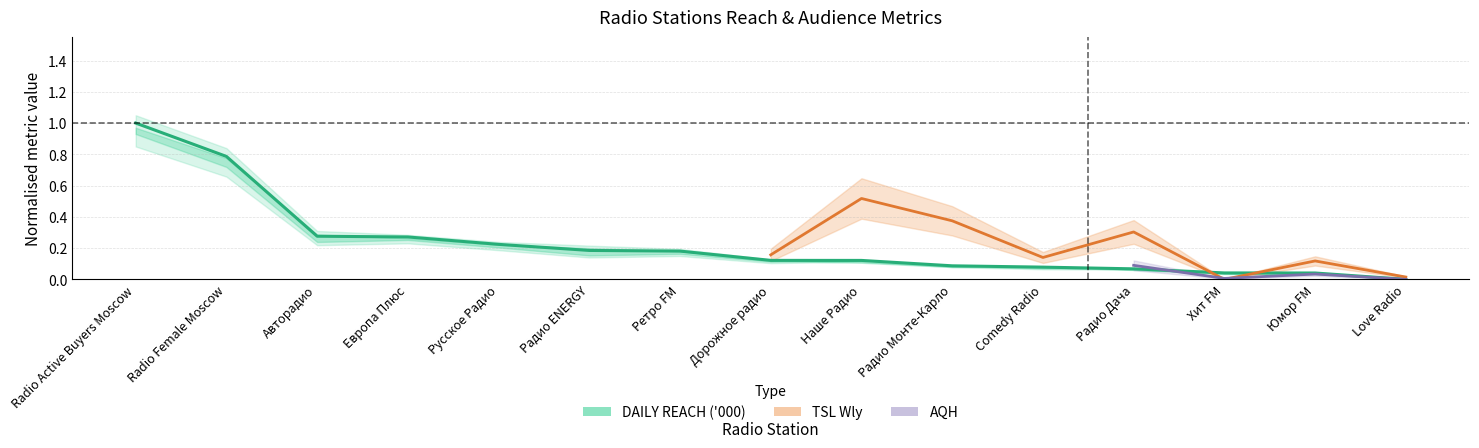

Rank the categories by value from lowest to highest.

Love Radio, Юмор FM, Хит FM, Радио Дача, Comedy Radio, Радио Монте-Карло, Наше Радио, Дорожное радио, Ретро FM, Радио ENERGY, Русское Радио, Европа Плюс, Авторадио, Radio Female Moscow, Radio Active Buyers Moscow